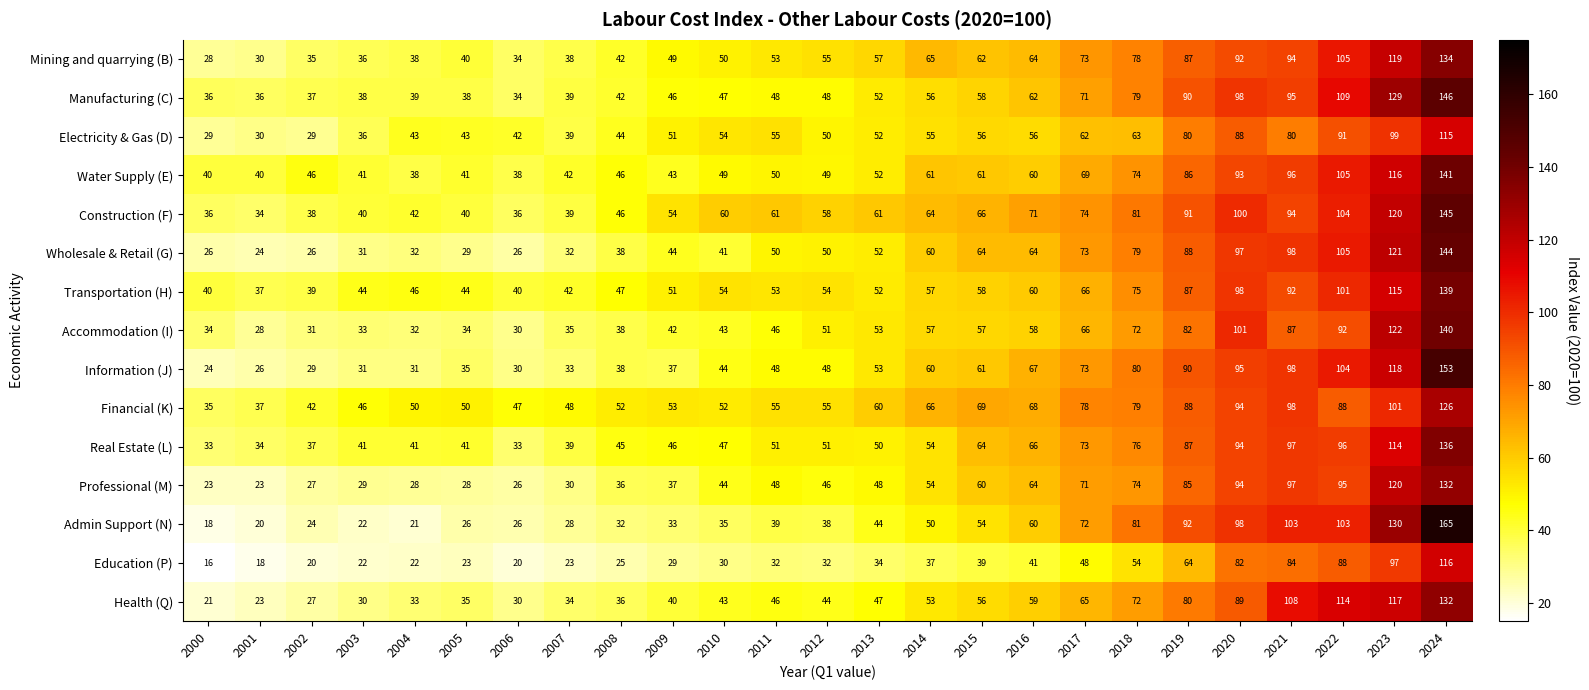

Which series has the largest range (max minus min)?

Admin Support (N)